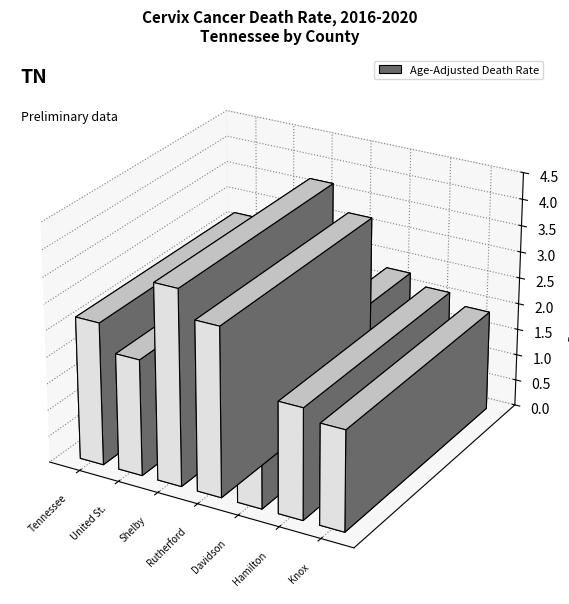

List the labels in order of value, largest first.

Shelby County, Rutherford County, Tennessee, Davidson County, United States, Hamilton County, Knox County